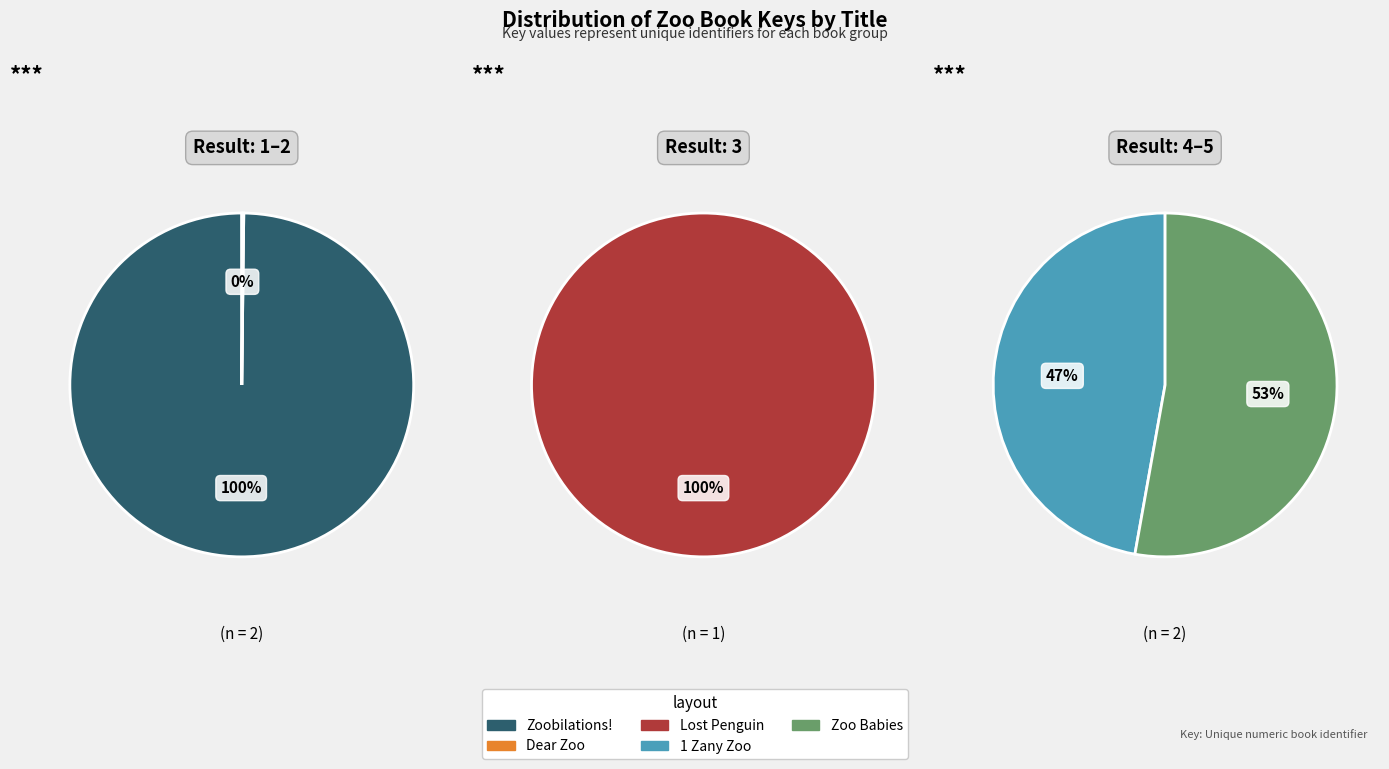

How many slices are in this pie chart?

5